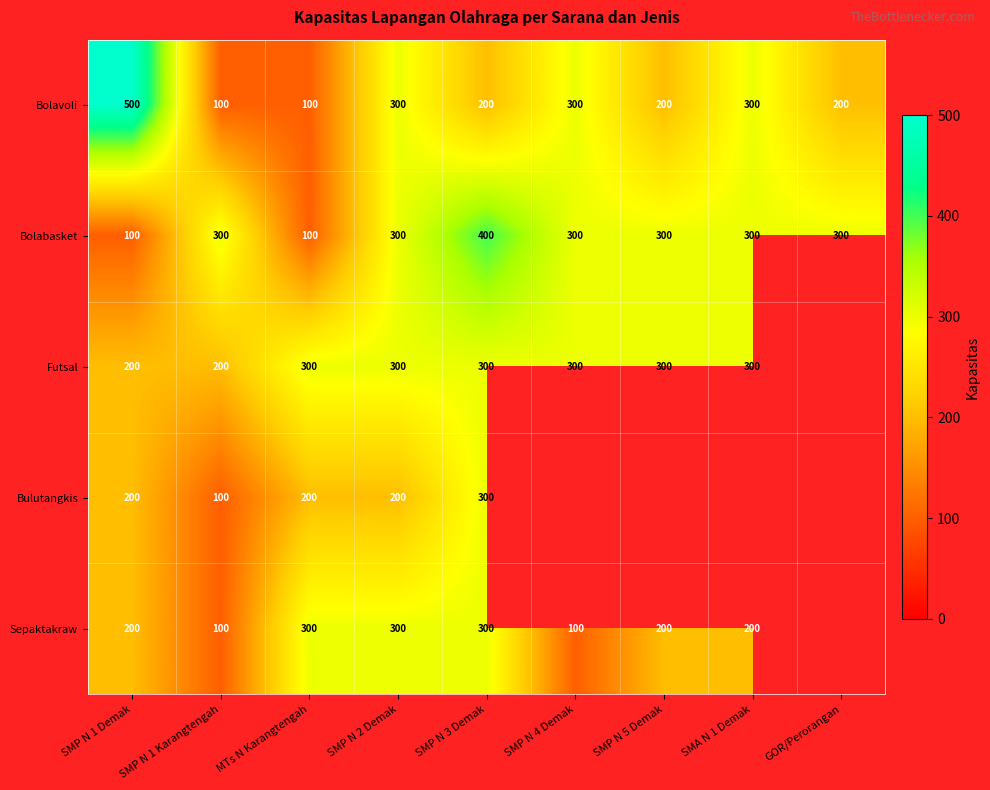

How many categories are shown in the chart?

9